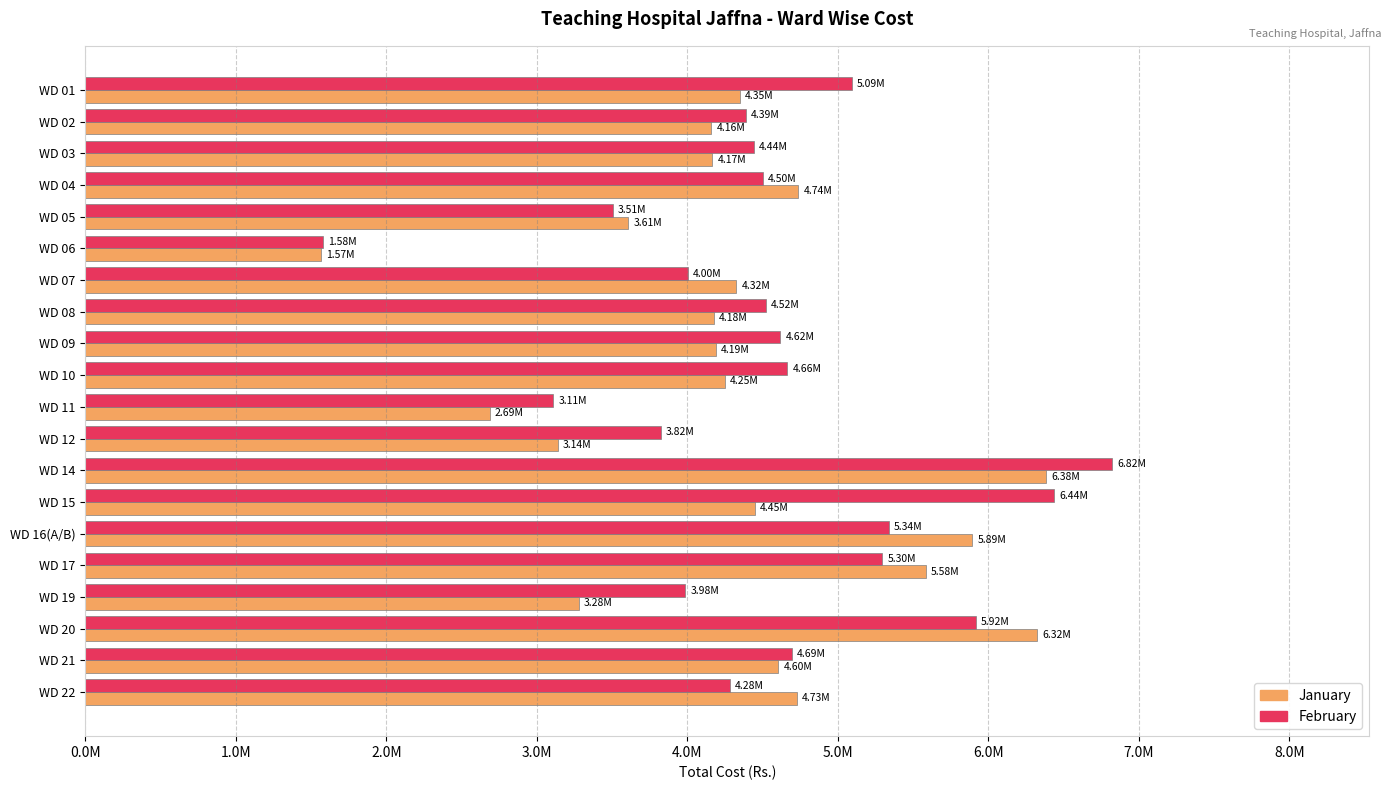

What are all the series names shown in the legend?

January, February